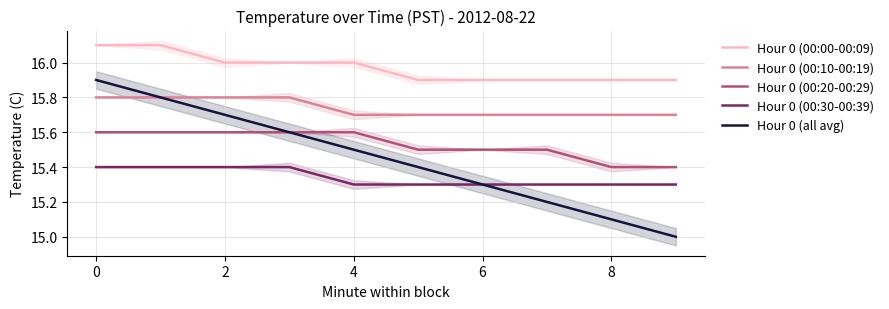

What is the highest value of the Hour 0 (all avg) series?

15.9